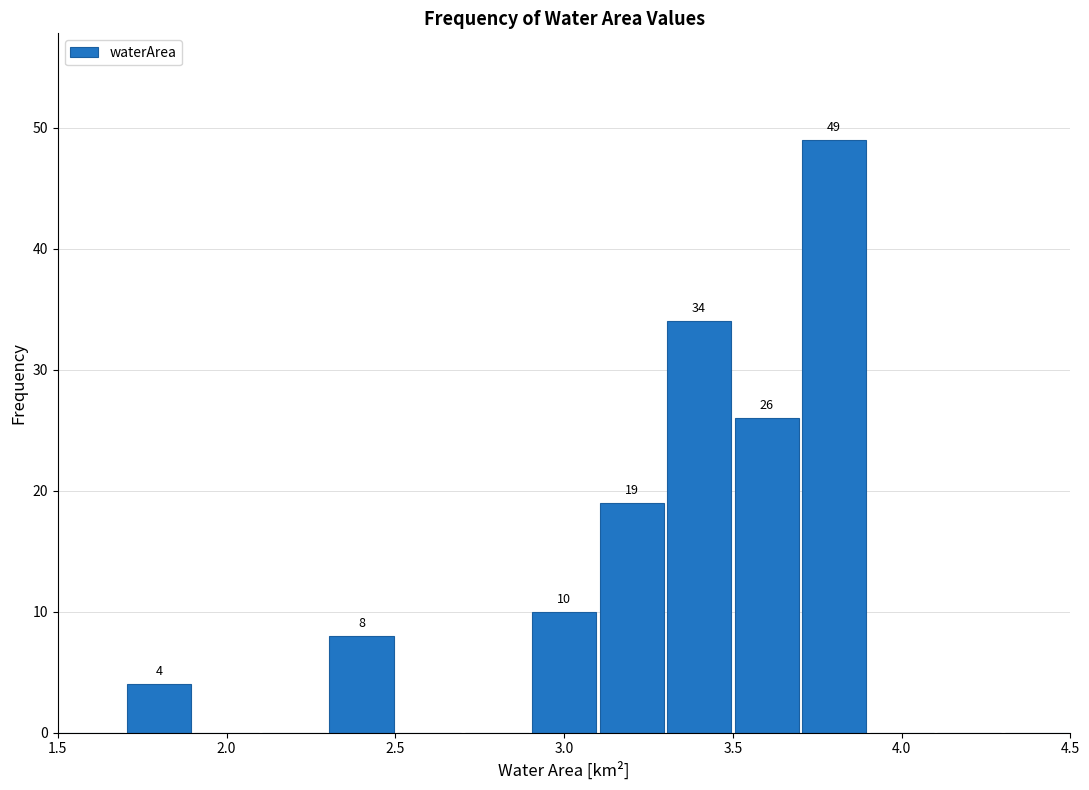

Over which range of the x-axis is the bar tallest?

3.7 to 3.9